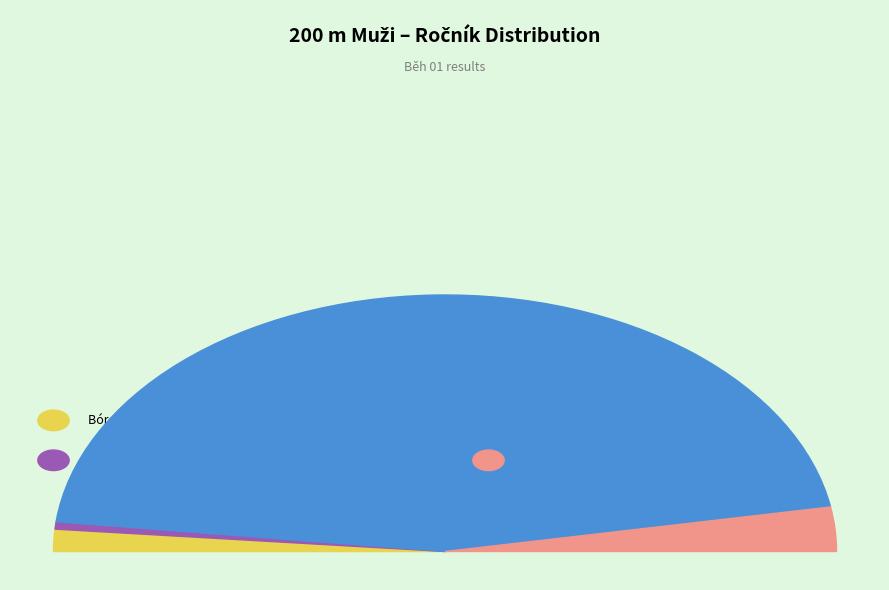

What is the smallest slice in the pie chart?

Dominiak Daniel